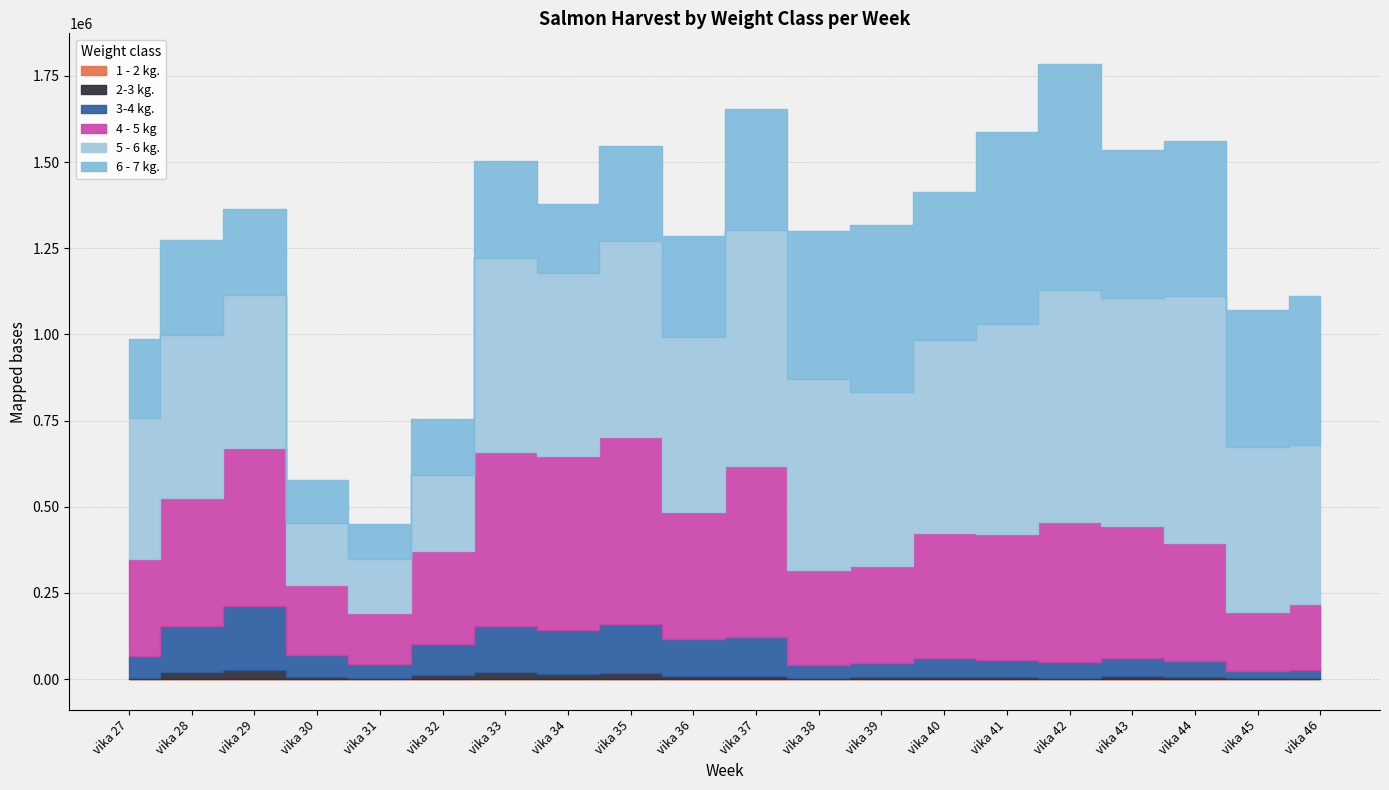

What is the sum of the 4 - 5 kg values at vika 44 and vika 27?

625067.6